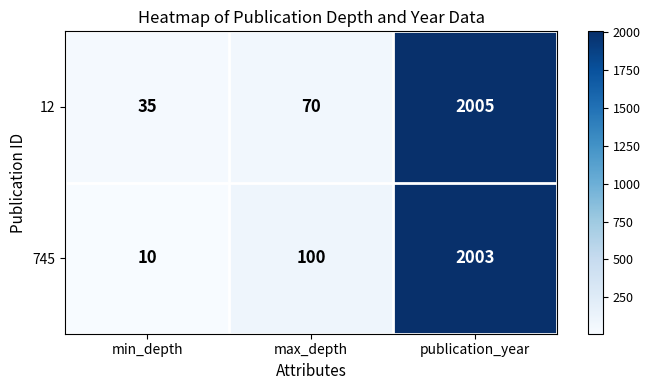

At how many categories does at least one series exceed 1881?

1